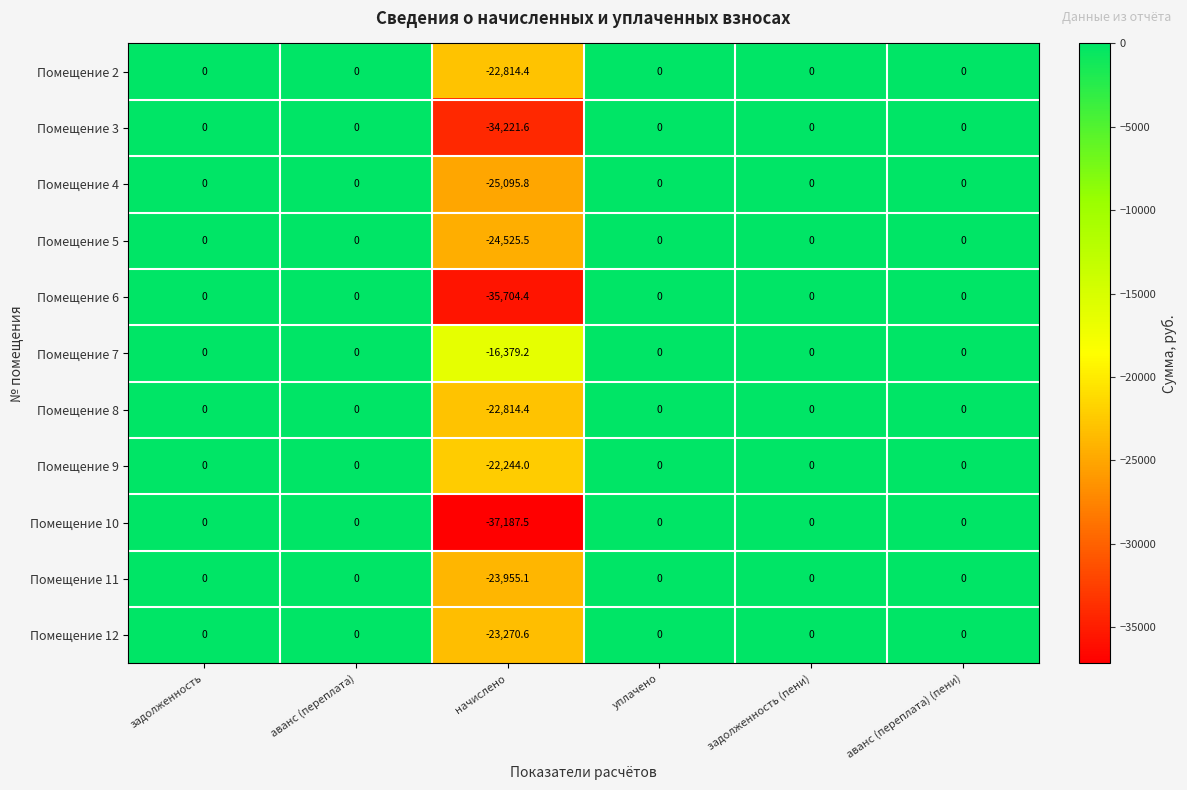

Which series has the largest total across all categories?

Помещение 7